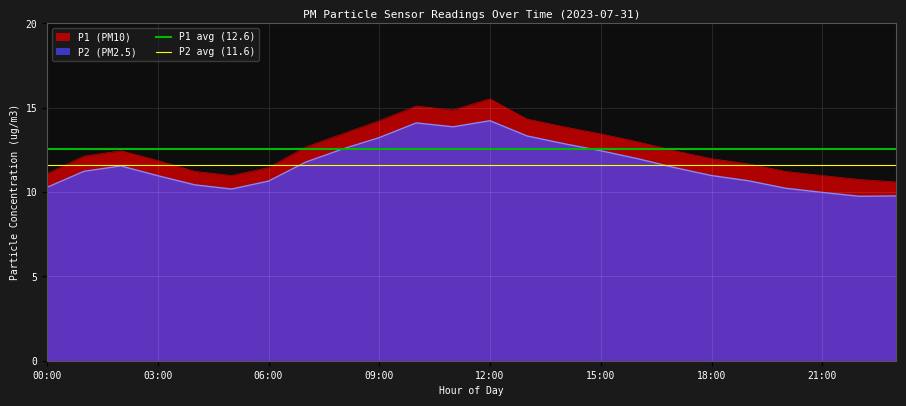

What is the minimum value for P2 avg (11.6)?

11.6